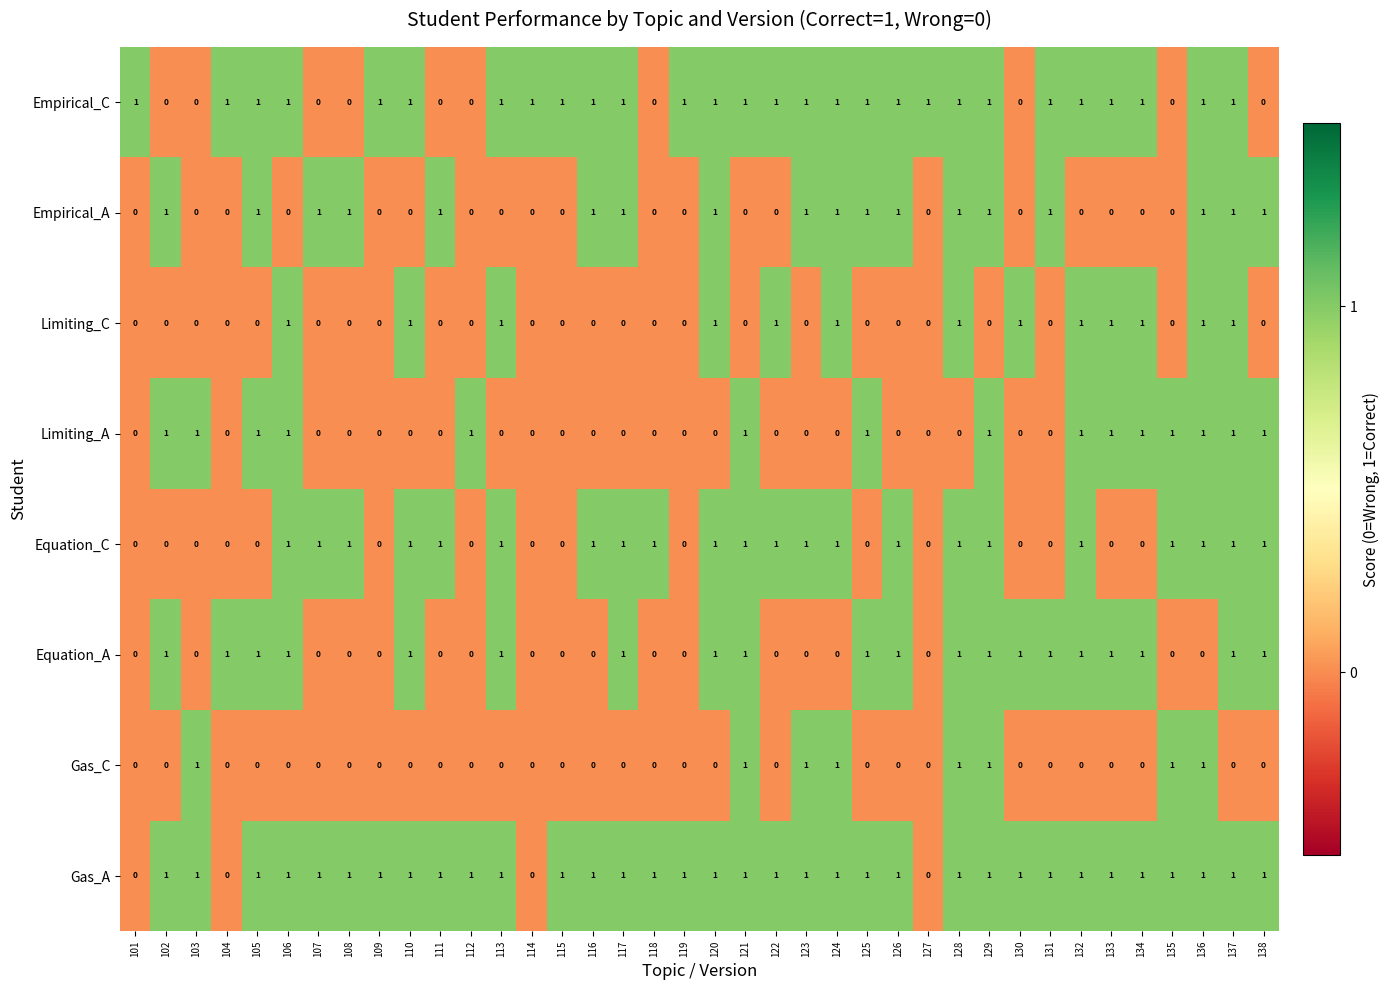

The Gas_C series shows 1 at 129. True or false?

True